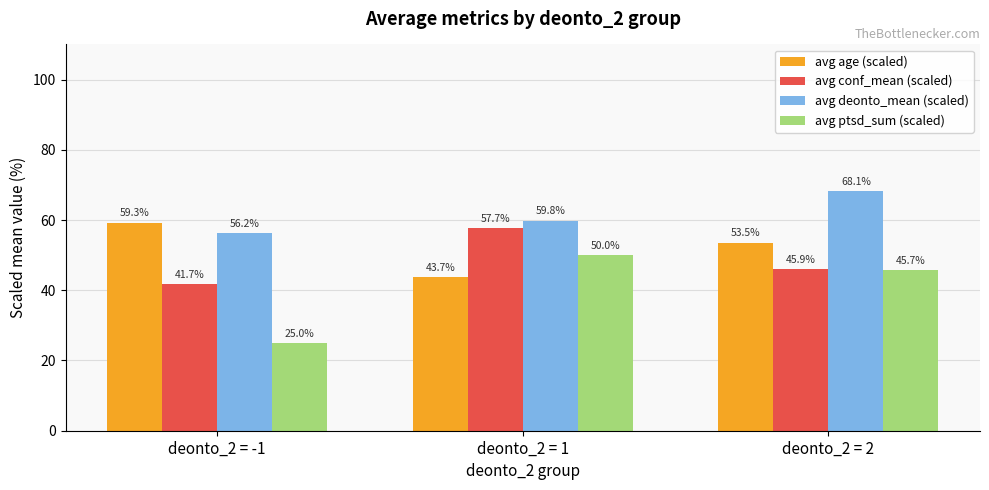

Count the number of categories in the chart.

3